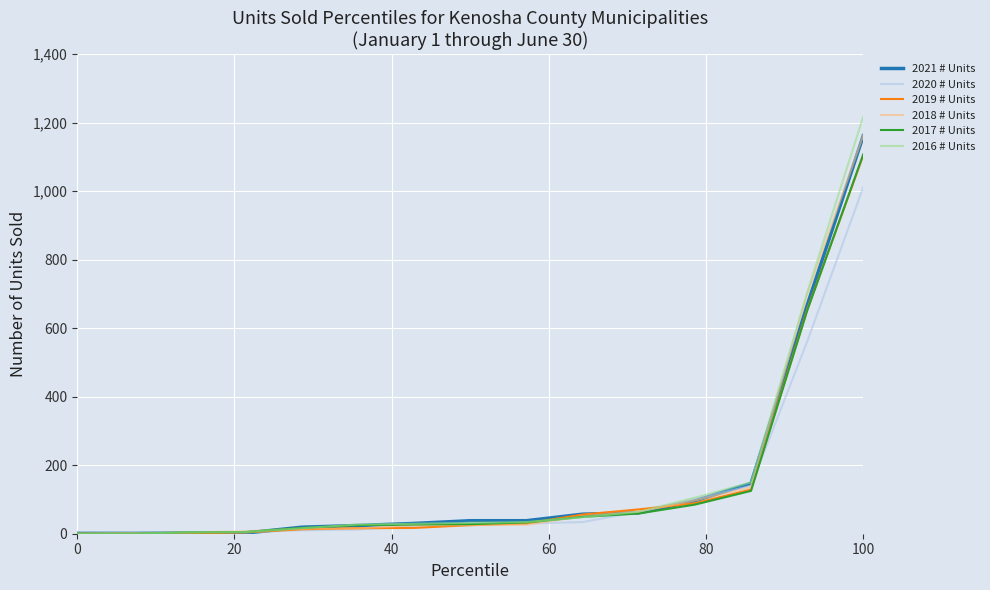

Which series has the widest spread of values?

2016 # Units